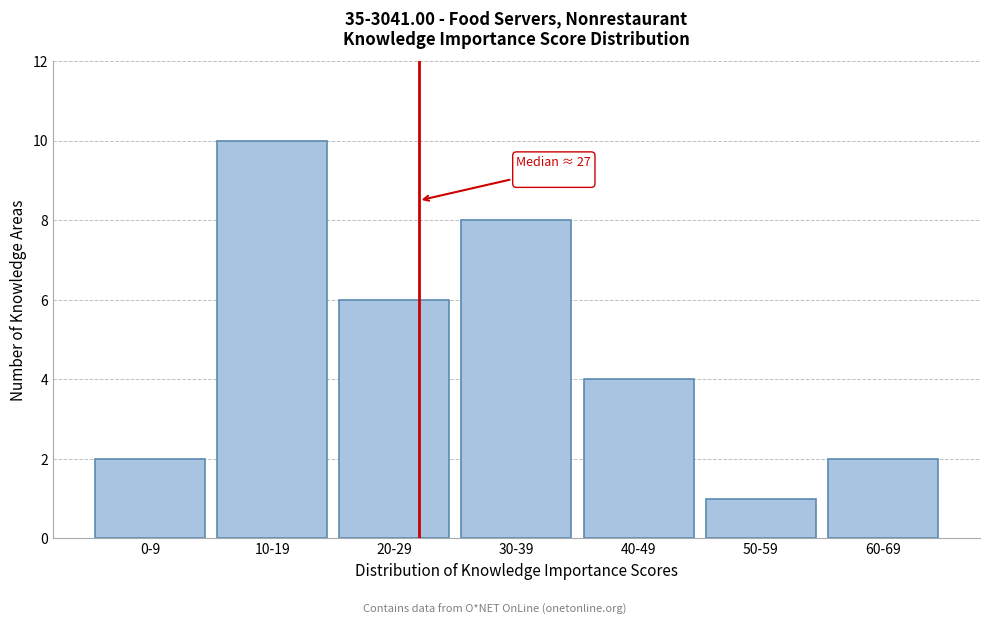

Reading left to right, transcribe all the data shown in this chart.

2	10	6	8	4	1	2